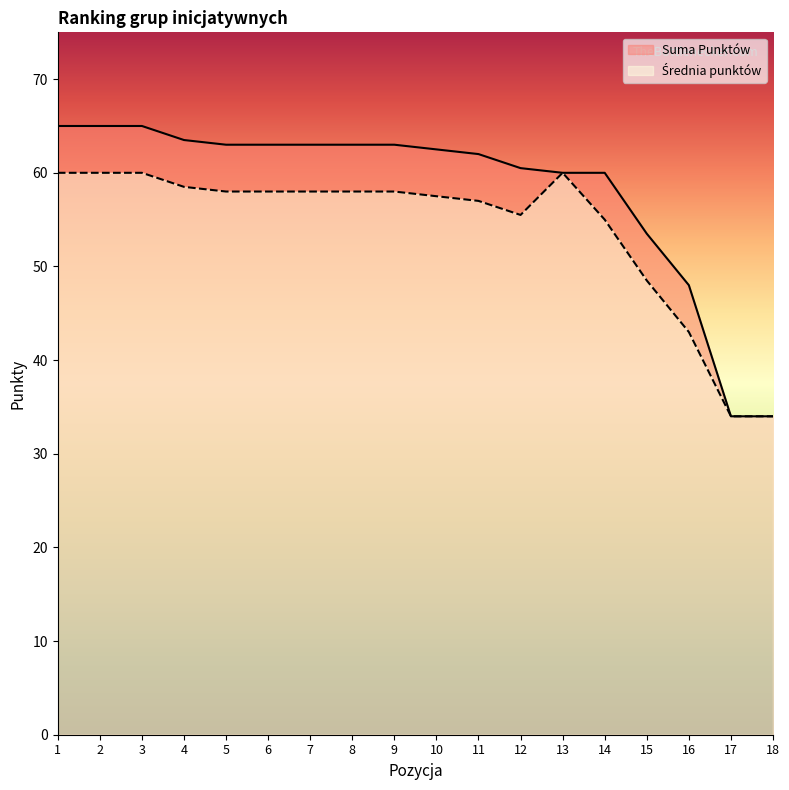

How many lines are shown in the chart?

2